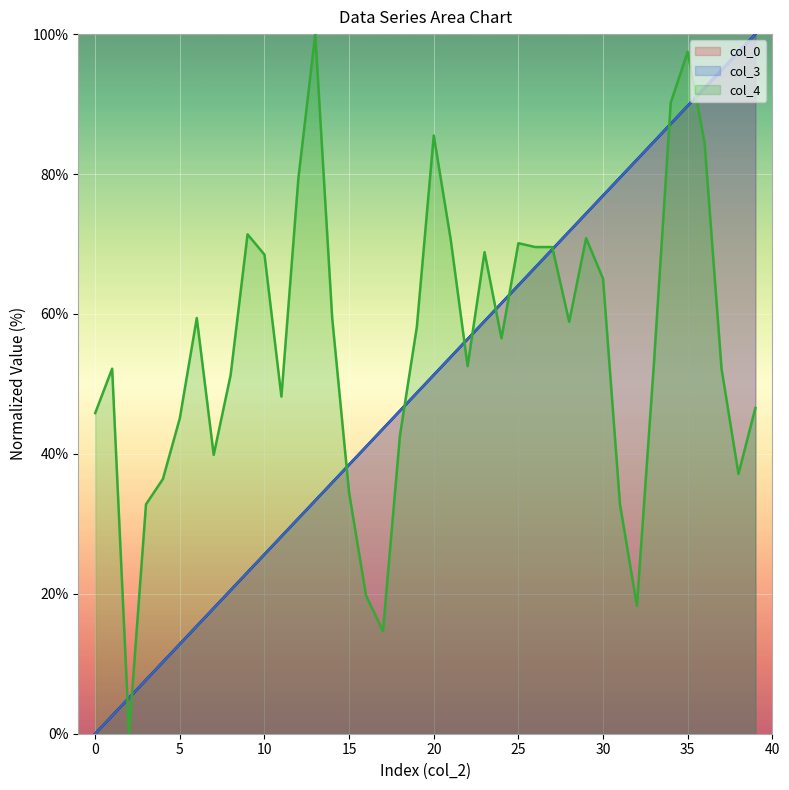

Reading left to right, what are all the values shown in this chart?

col_0: 0.0	2.6	5.1	7.7	10.3	12.8	15.4	17.9	20.5	23.1	25.6	28.2	30.8	33.3	35.9	38.5	41.0	43.6	46.2	48.7	51.3	53.8	56.4	59.0	61.5	64.1	66.7	69.2	71.8	74.4	76.9	79.5	82.1	84.6	87.2	89.7	92.3	94.9	97.4	100.0
col_3: 0.0	2.6	5.1	7.7	10.3	12.8	15.4	17.9	20.5	23.1	25.6	28.2	30.8	33.3	35.9	38.5	41.0	43.6	46.2	48.7	51.3	53.8	56.4	59.0	61.5	64.1	66.7	69.2	71.8	74.4	76.9	79.5	82.1	84.6	87.2	89.7	92.3	94.9	97.4	100.0
col_4: 45.8	52.2	0.0	32.8	36.4	45.1	59.4	39.9	51.3	71.4	68.5	48.2	79.3	100.0	59.4	34.4	19.7	14.7	42.6	58.2	85.5	70.7	52.5	68.8	56.5	70.1	69.6	69.6	58.9	70.8	65.0	32.8	18.3	52.7	90.2	97.5	84.4	52.2	37.1	46.6